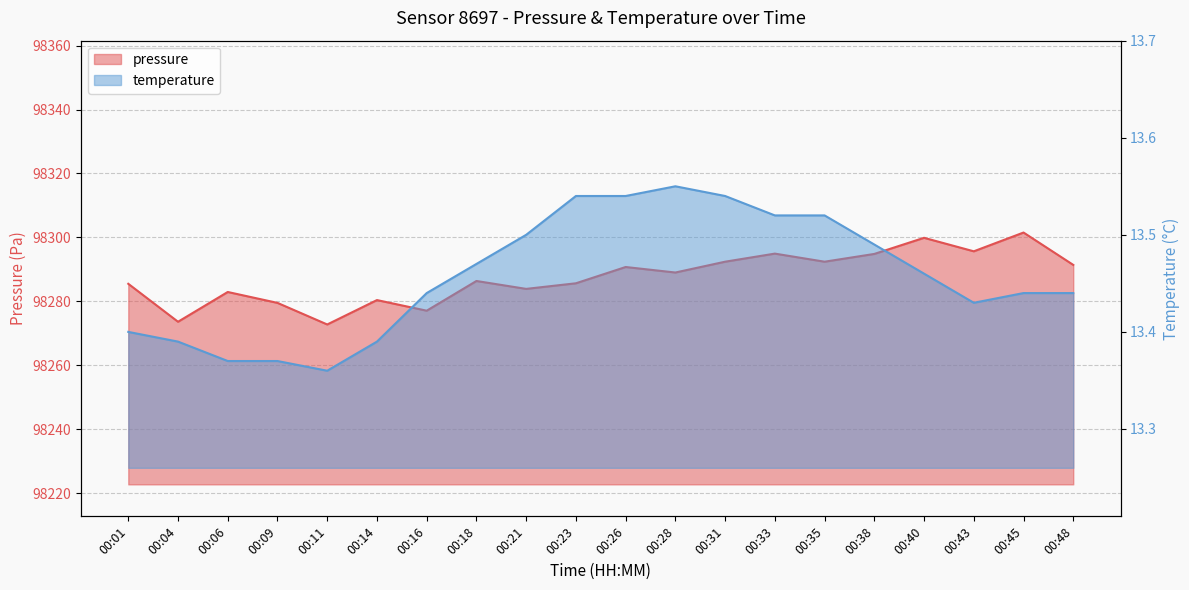

What are all the series names shown in the legend?

pressure, temperature